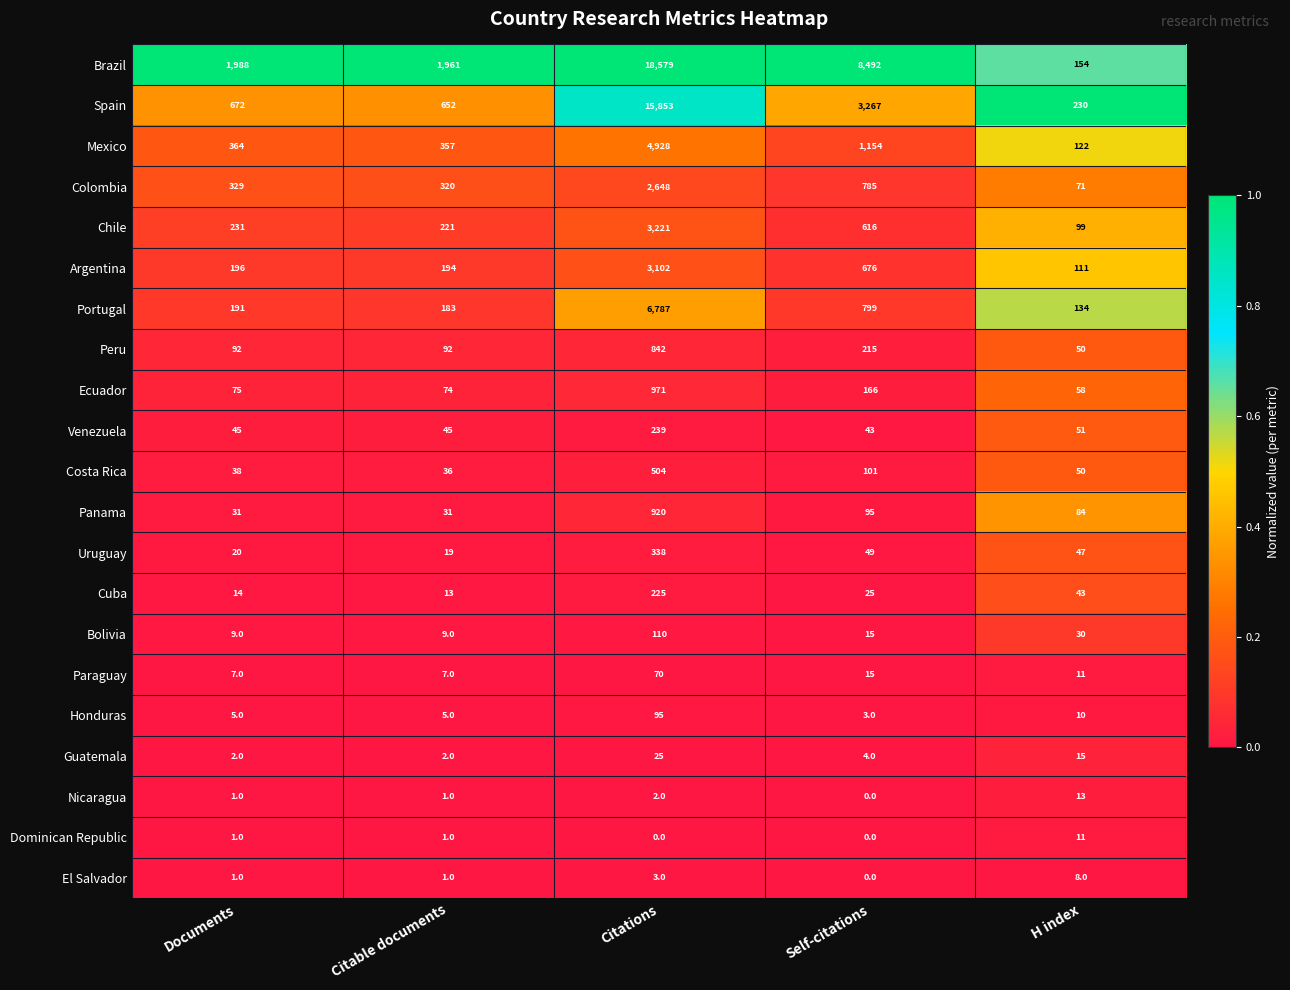

Is it true that Nicaragua equals 3 at Citations?

False